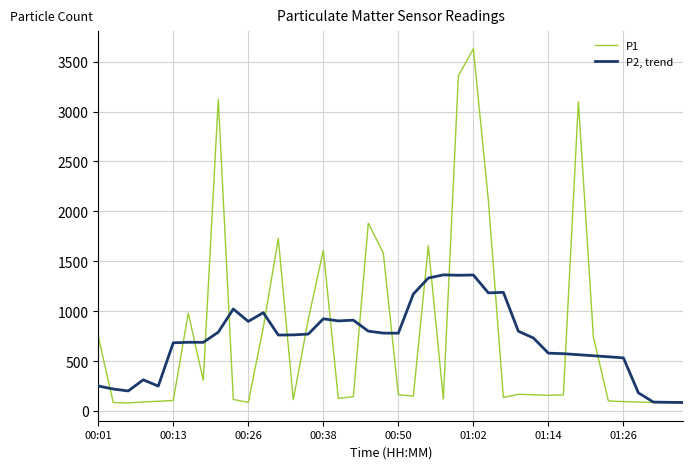

Rank the series by their maximum value, from lowest to highest.

P2, trend, P1